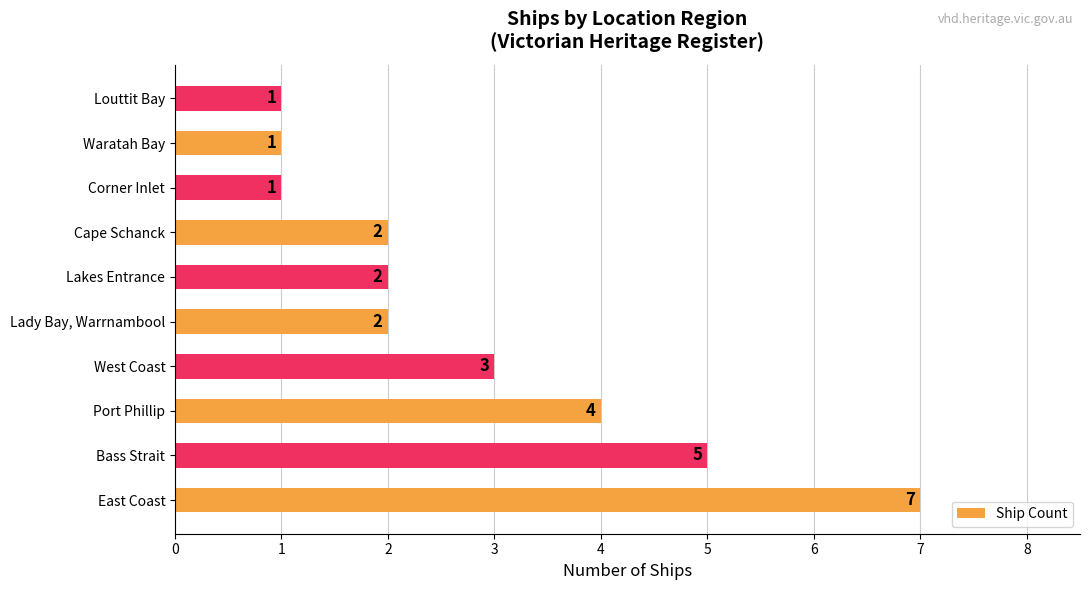

What is the greatest value displayed?

7